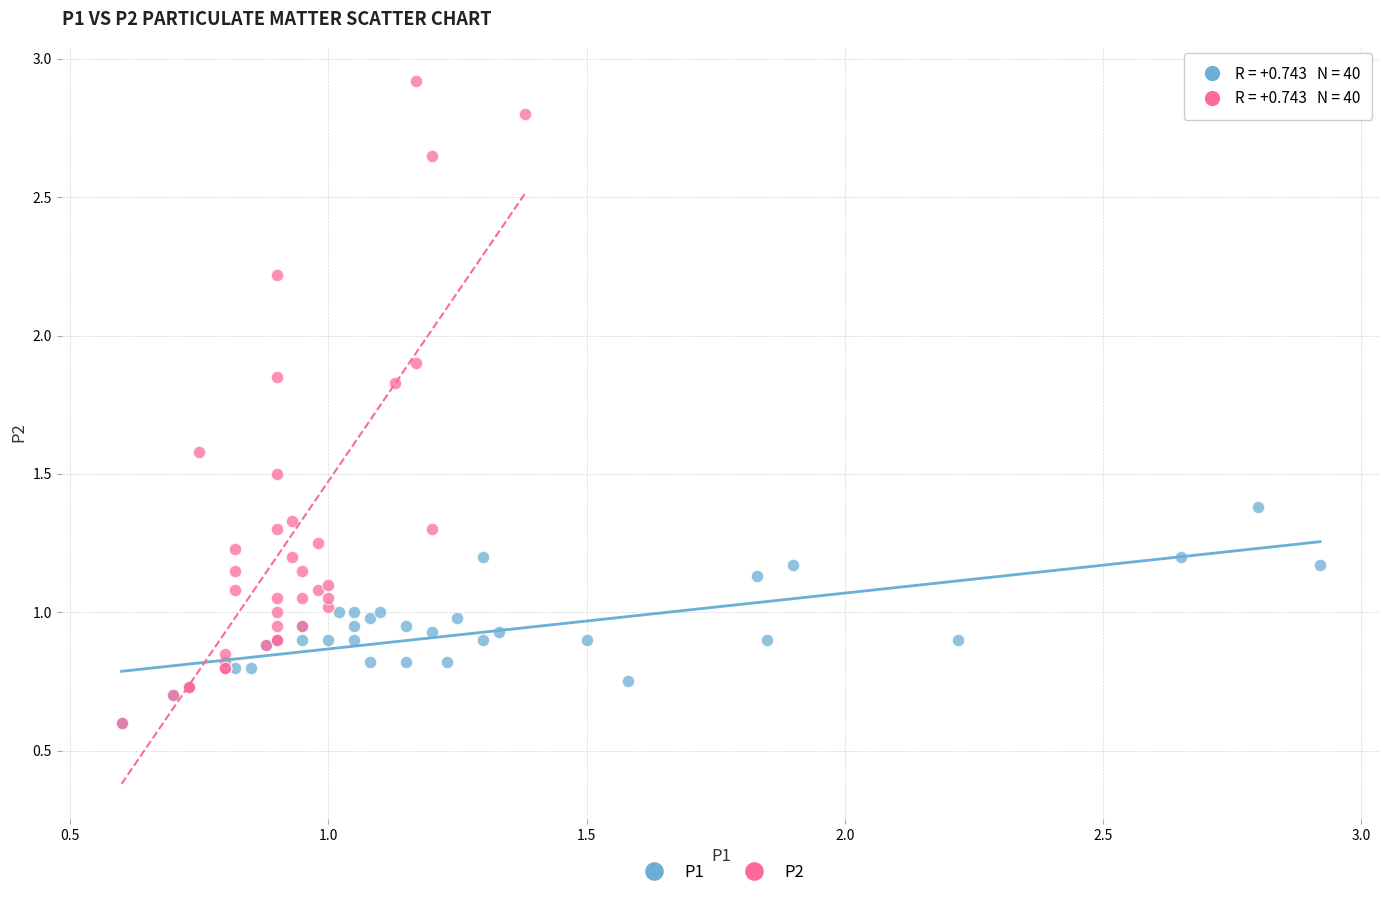

Which series reaches the maximum Y coordinate?

P2